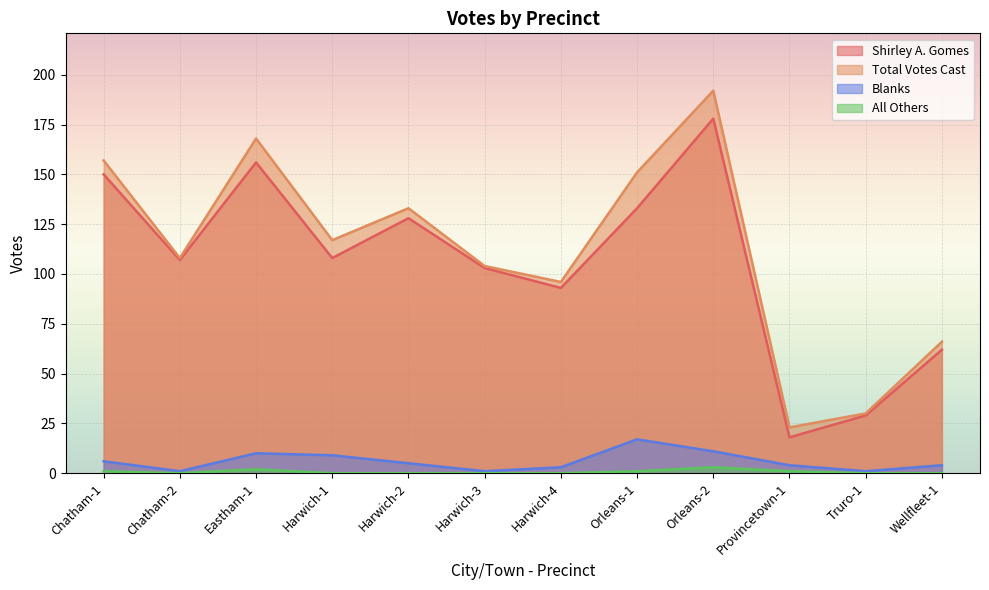

Where is Shirley A. Gomes nearest to the value 98?

Harwich-3